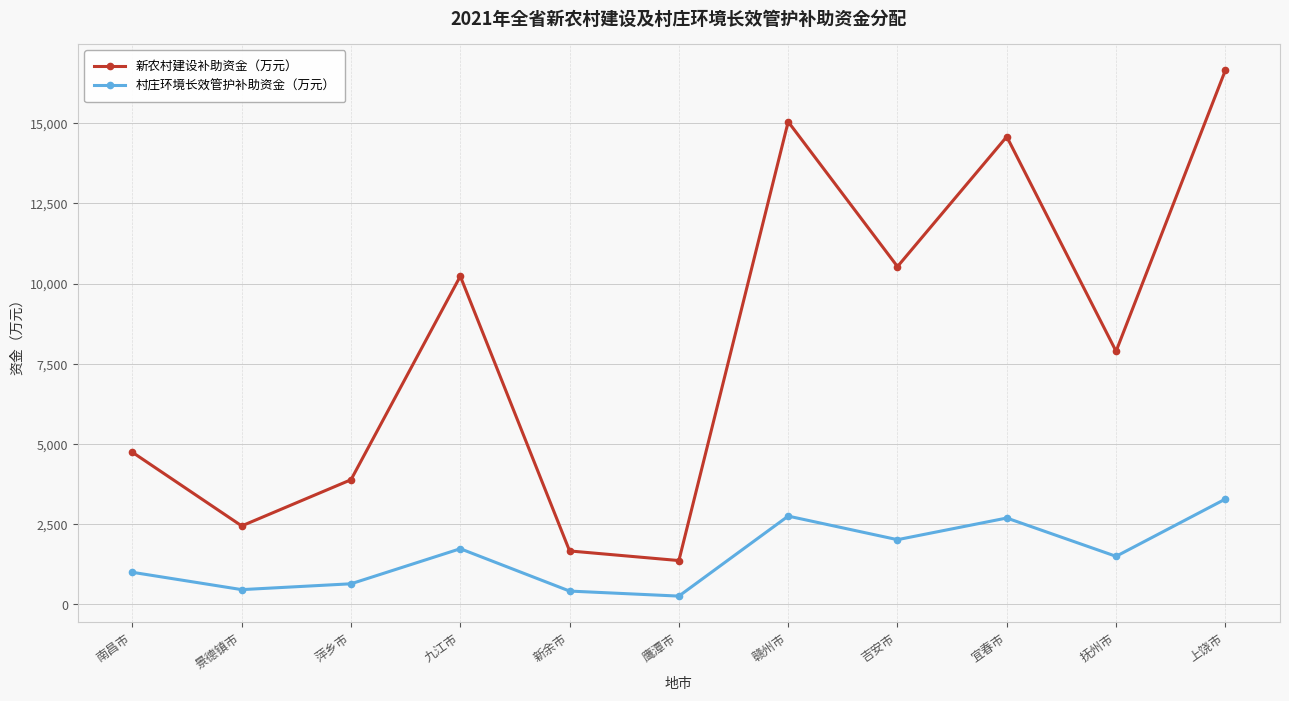

In 新农村建设补助资金（万元）, how many points are lower than both neighbors (excluding endpoints)?

4